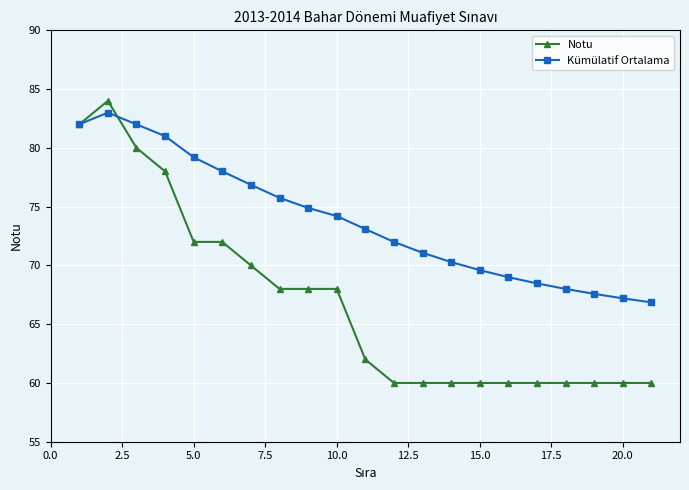

List the series in order of their overall mean, lowest first.

Notu, Kümülatif Ortalama